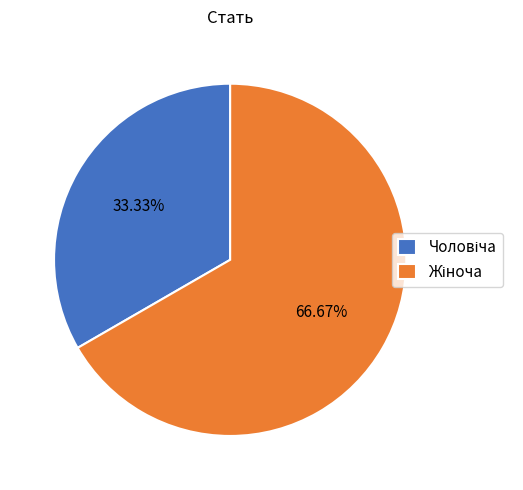

Does any single category account for the majority?

Yes